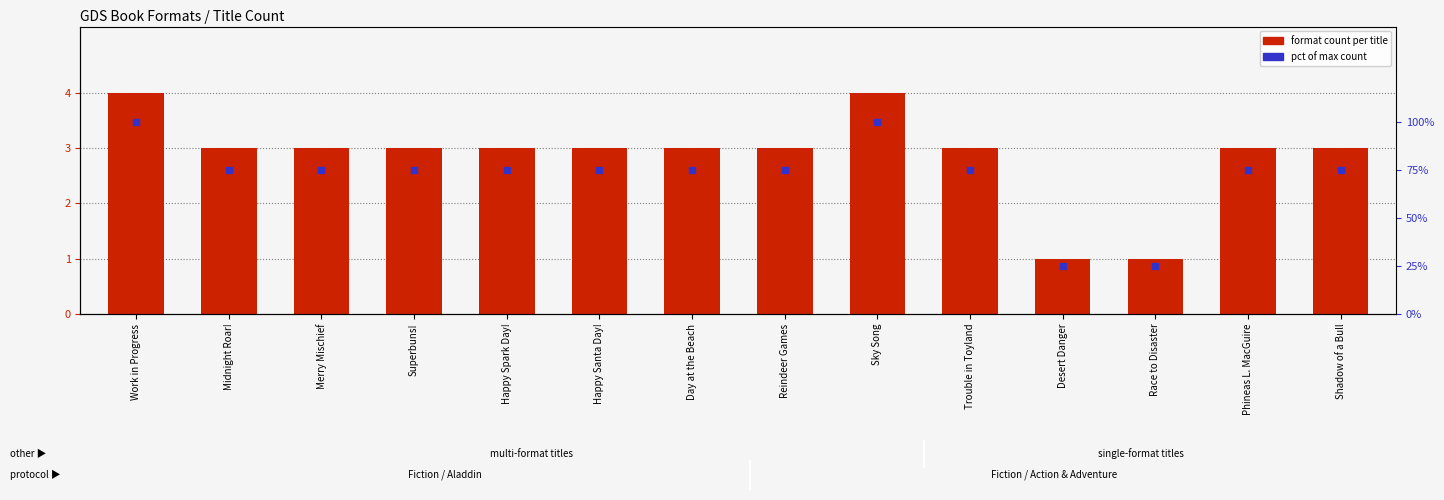

What are all the series names shown in the legend?

format count per title, pct of max count